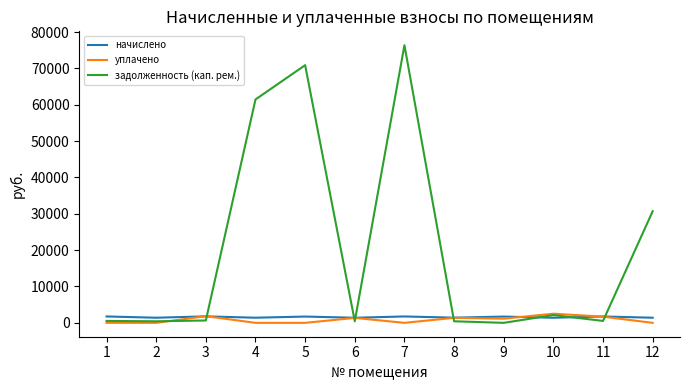

What is the difference between the highest and lowest values at 8?

995.9